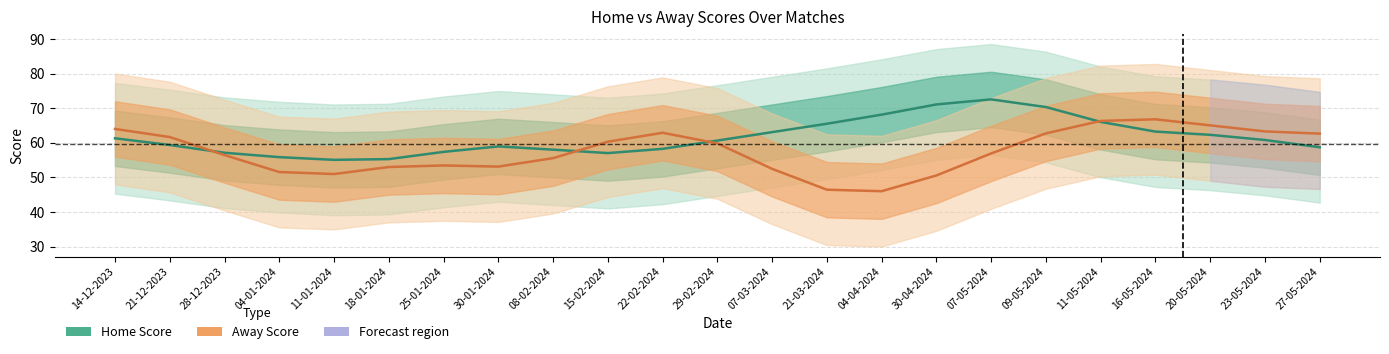

What is the label of the 6th point from the left?

18-01-2024